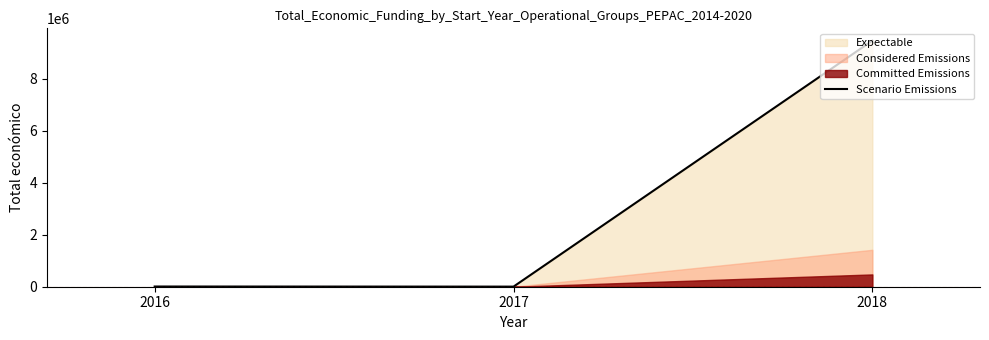

Reading left to right, list all the values displayed in this chart.

2016=7980	2017=3840	2018=9461624